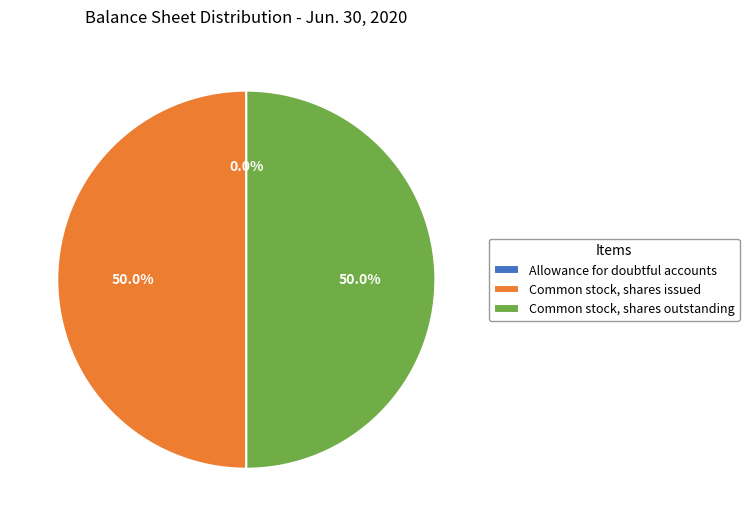

Do Common stock, shares issued and Common stock, shares outstanding together represent more than half of the pie?

Yes